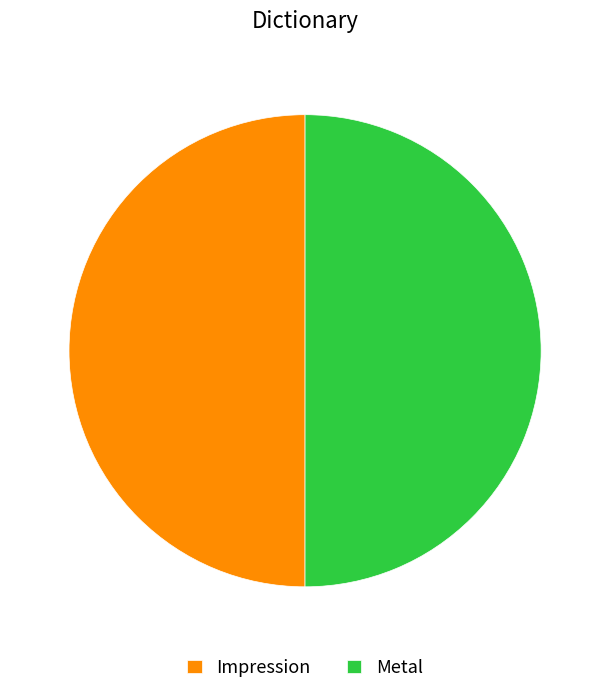

How many slices are in this pie chart?

2